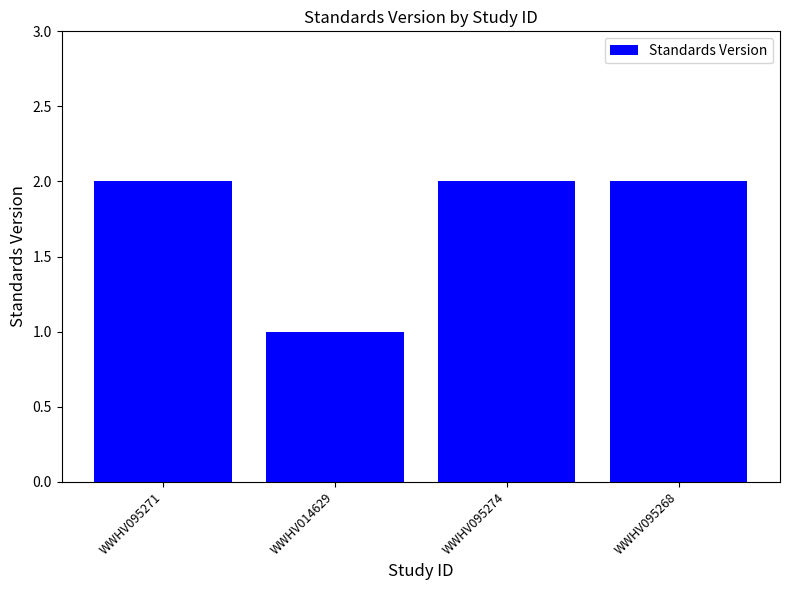

What is the sum of the values at WWHV095271 and WWHV095268?

4